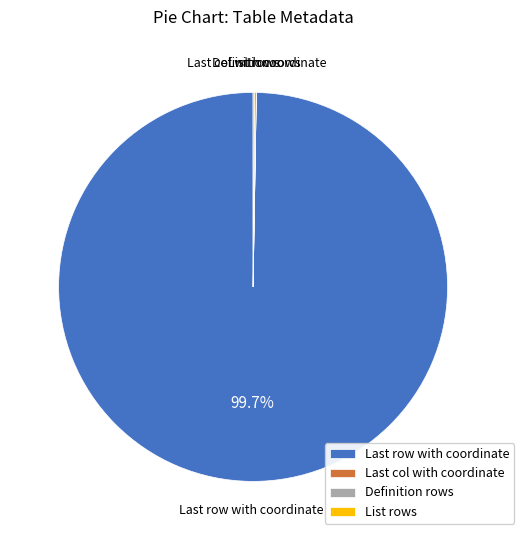

To the nearest percent, what is the average slice percentage?

25%